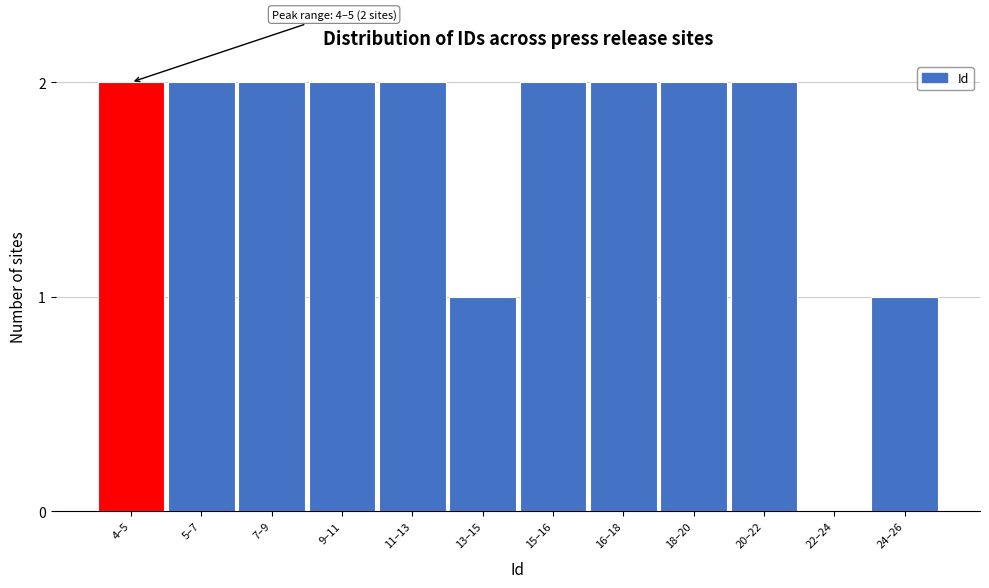

Reading left to right, what are all the values shown in this chart?

4–5=2	5–7=2	7–9=2	9–11=2	11–13=2	13–15=1	15–16=2	16–18=2	18–20=2	20–22=2	22–24=0	24–26=1